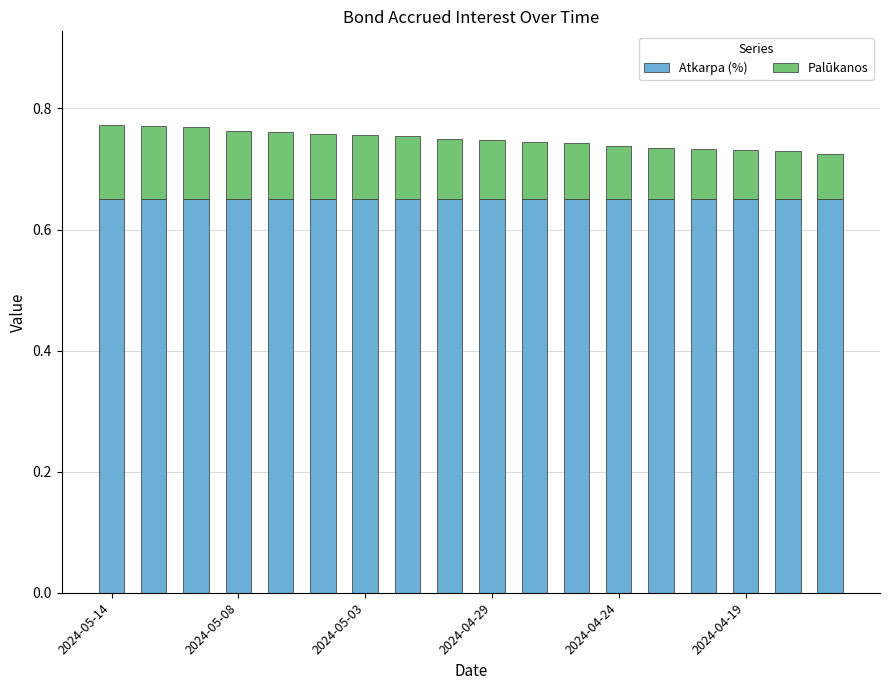

At which category is the sum across all series the highest?

2024-05-14